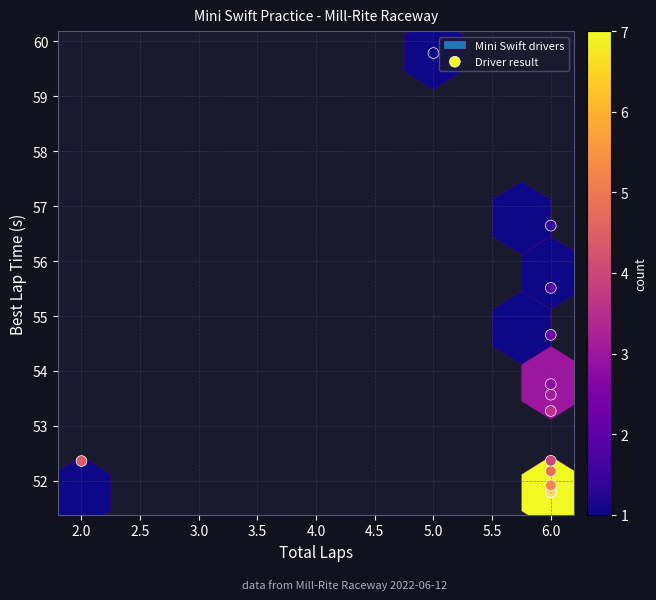

What Y value in the scatter plot is closest to 55?

54.7